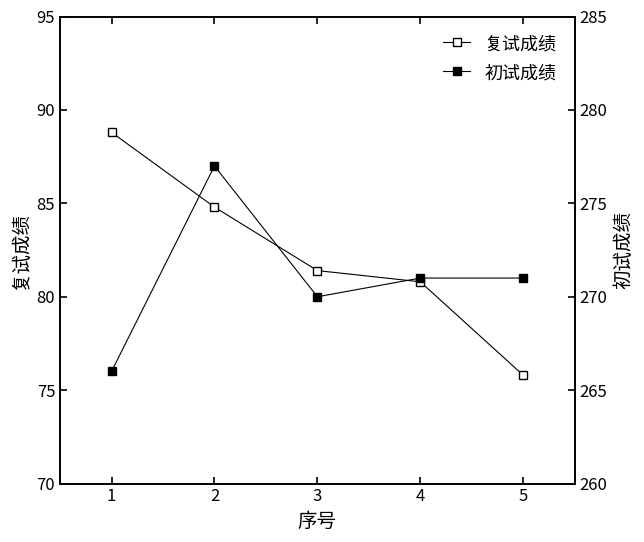

What is the smallest value displayed?

75.8